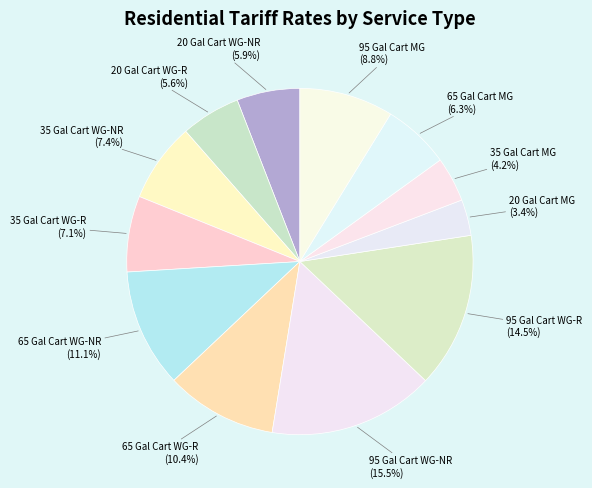

Is there any slice that represents more than half of the pie?

No